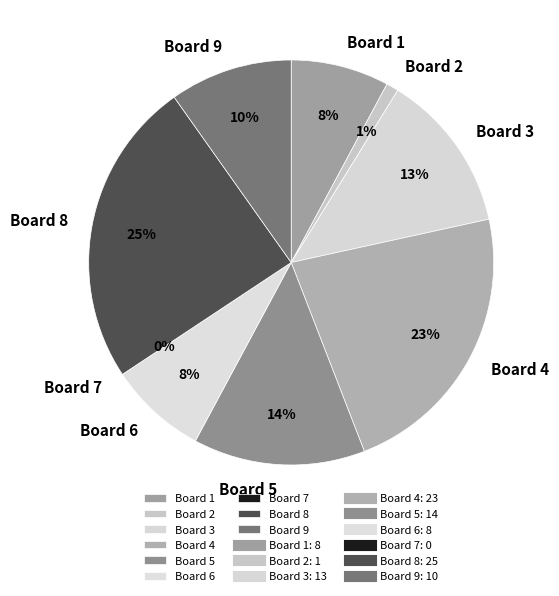

To the nearest percent, what percentage of the pie is Board 8?

25%